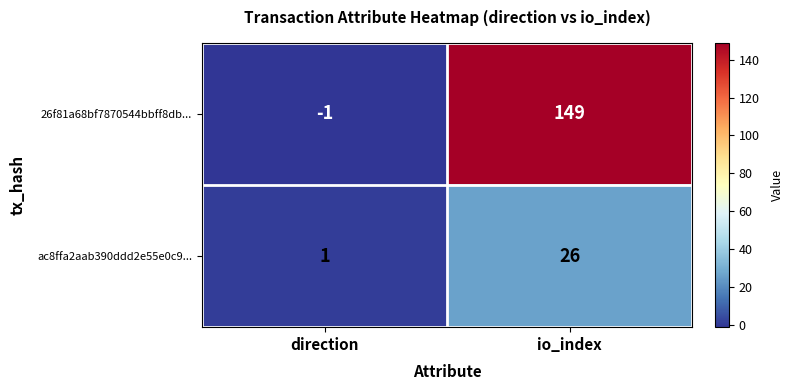

Which series has the largest total across all categories?

26f81a68bf7870544bbff8db...